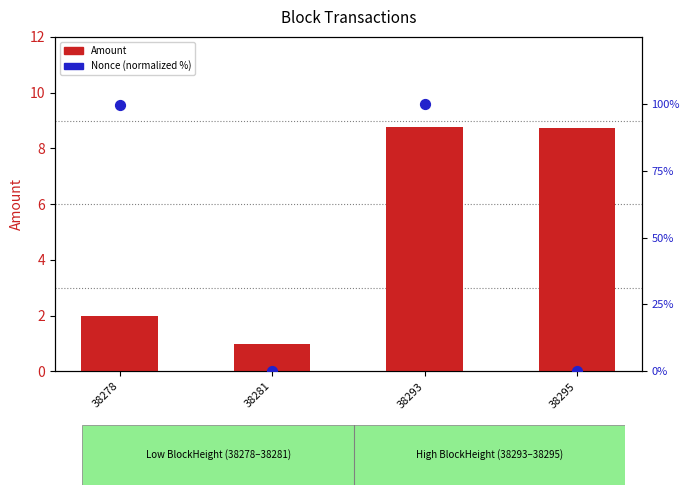

Which series reaches the minimum Y coordinate?

Nonce (normalized)